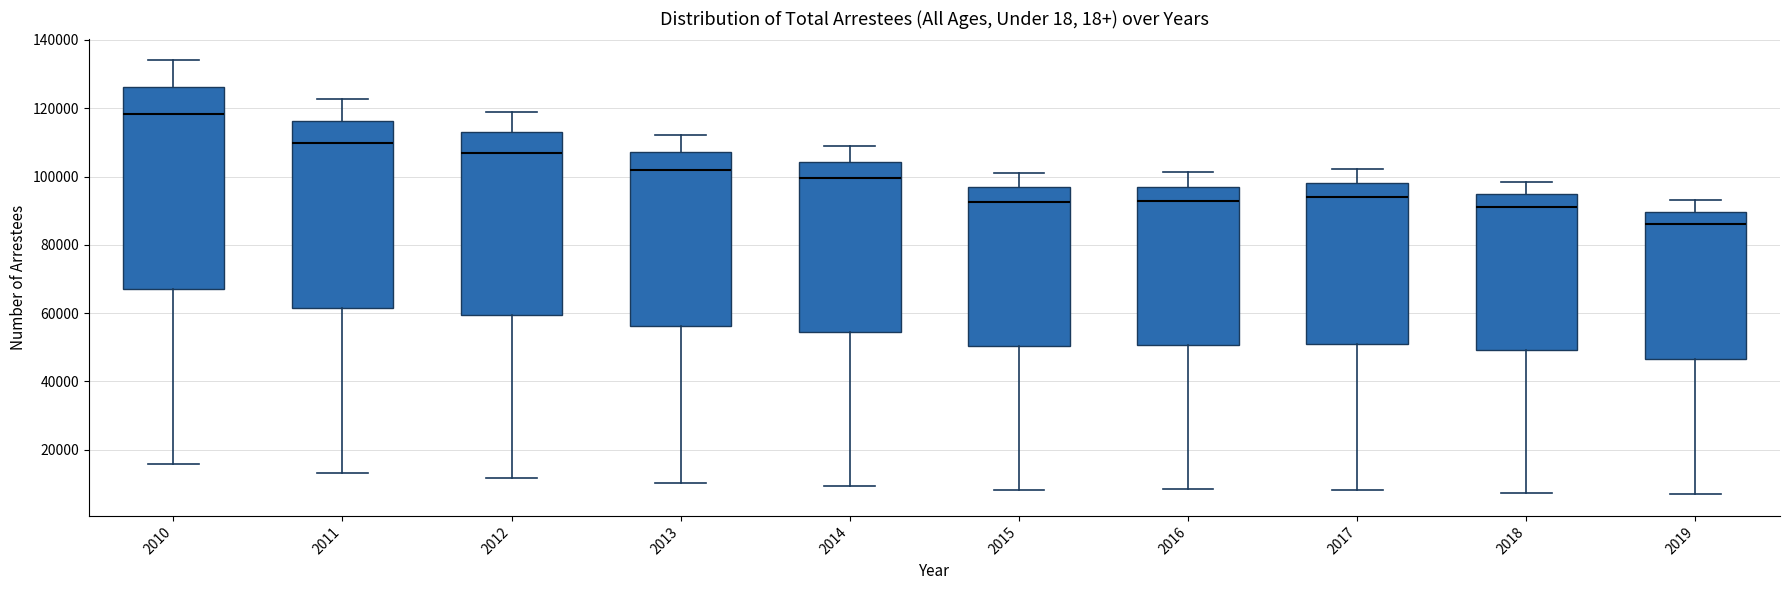

Reading left to right, transcribe this box plot: for each box, give where its median line is, the range the box spans, and where its two whiskers end, as read against the y-axis. The values are not printed on the chart, so give them approximately, as read against the axis.

2010: median 118000, box 68000 to 126000, whiskers 16000 to 134000
2011: median 110000, box 62000 to 116000, whiskers 14000 to 122000
2012: median 106000, box 60000 to 112000, whiskers 12000 to 118000
2013: median 102000, box 56000 to 108000, whiskers 10000 to 112000
2014: median 100000, box 54000 to 104000, whiskers 10000 to 110000
2015: median 92000, box 50000 to 96000, whiskers 8000 to 100000
2016: median 92000, box 50000 to 96000, whiskers 8000 to 102000
2017: median 94000, box 52000 to 98000, whiskers 8000 to 102000
2018: median 92000, box 50000 to 94000, whiskers 8000 to 98000
2019: median 86000, box 46000 to 90000, whiskers 6000 to 94000